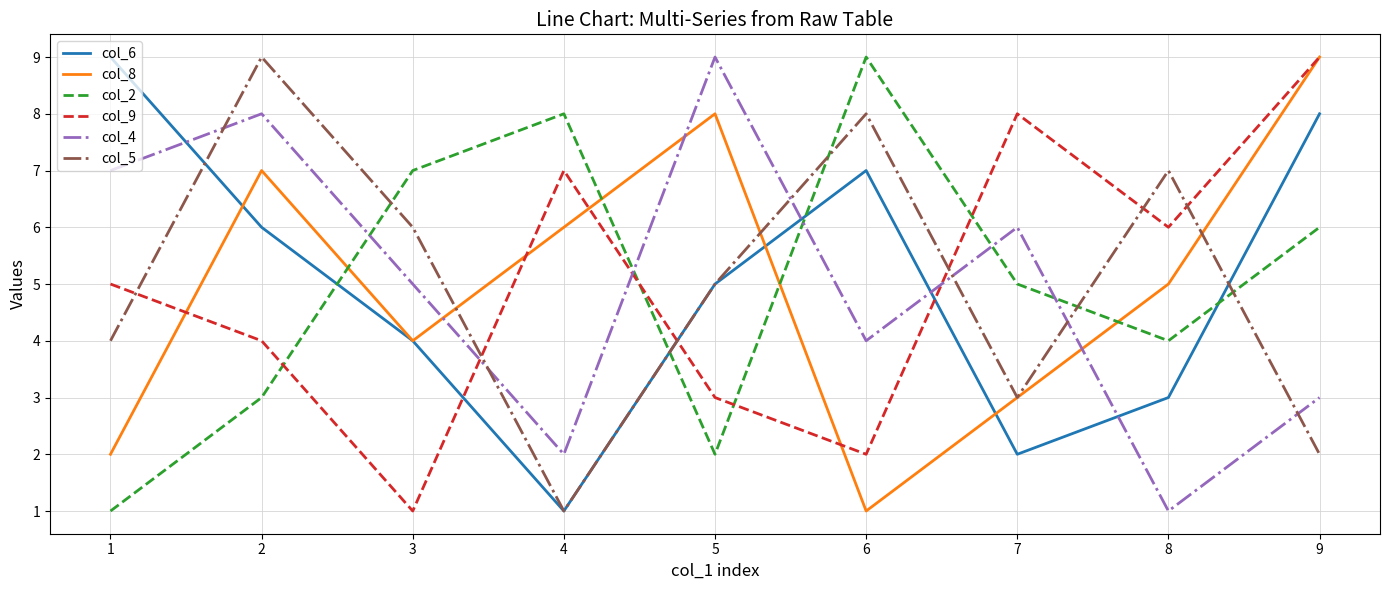

What are all the series names shown in the legend?

col_6, col_8, col_2, col_9, col_4, col_5